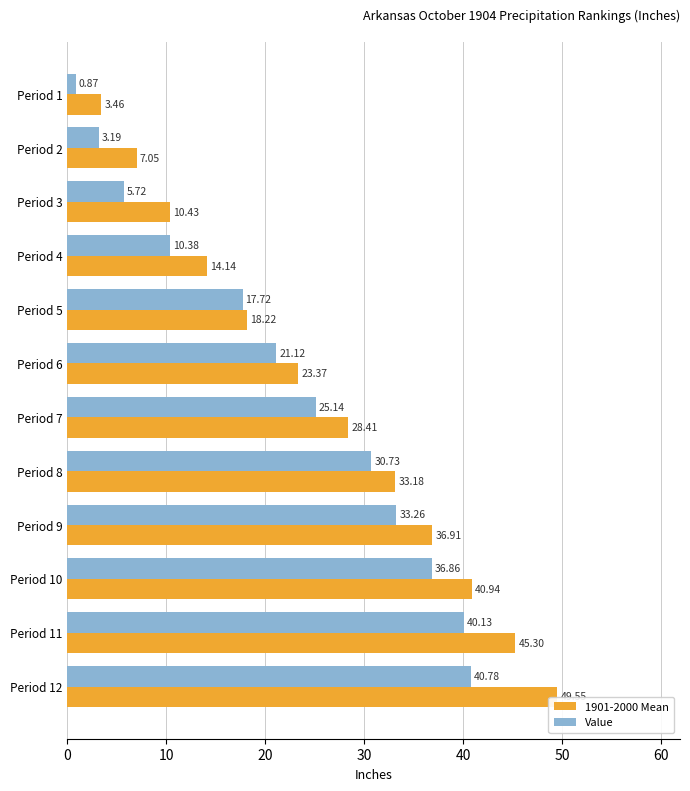

How many bars are there in total?

24